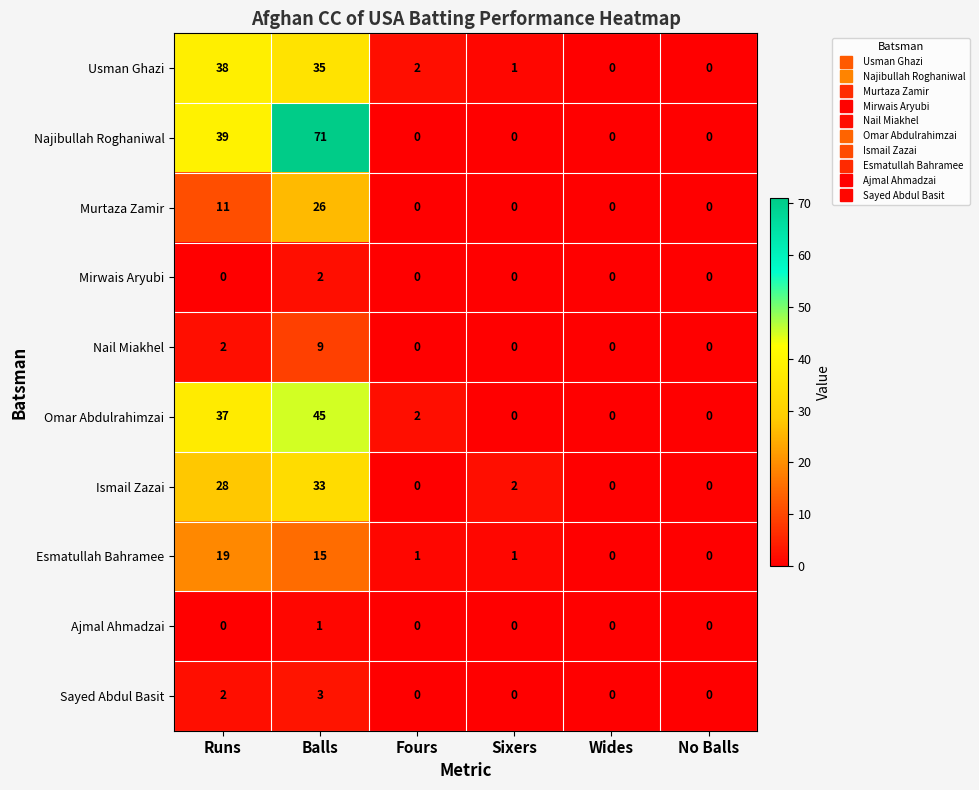

What is the total value across all series at Runs?

176